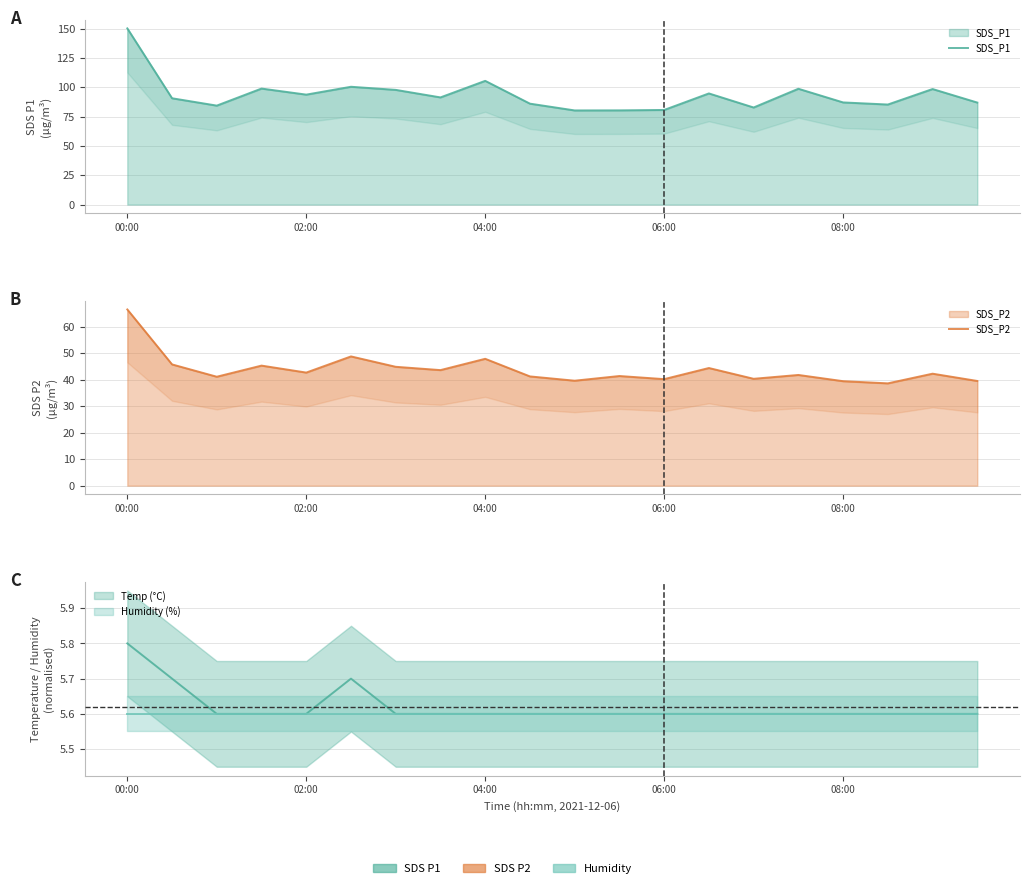

Read the SDS_P2 value at 17.

38.6